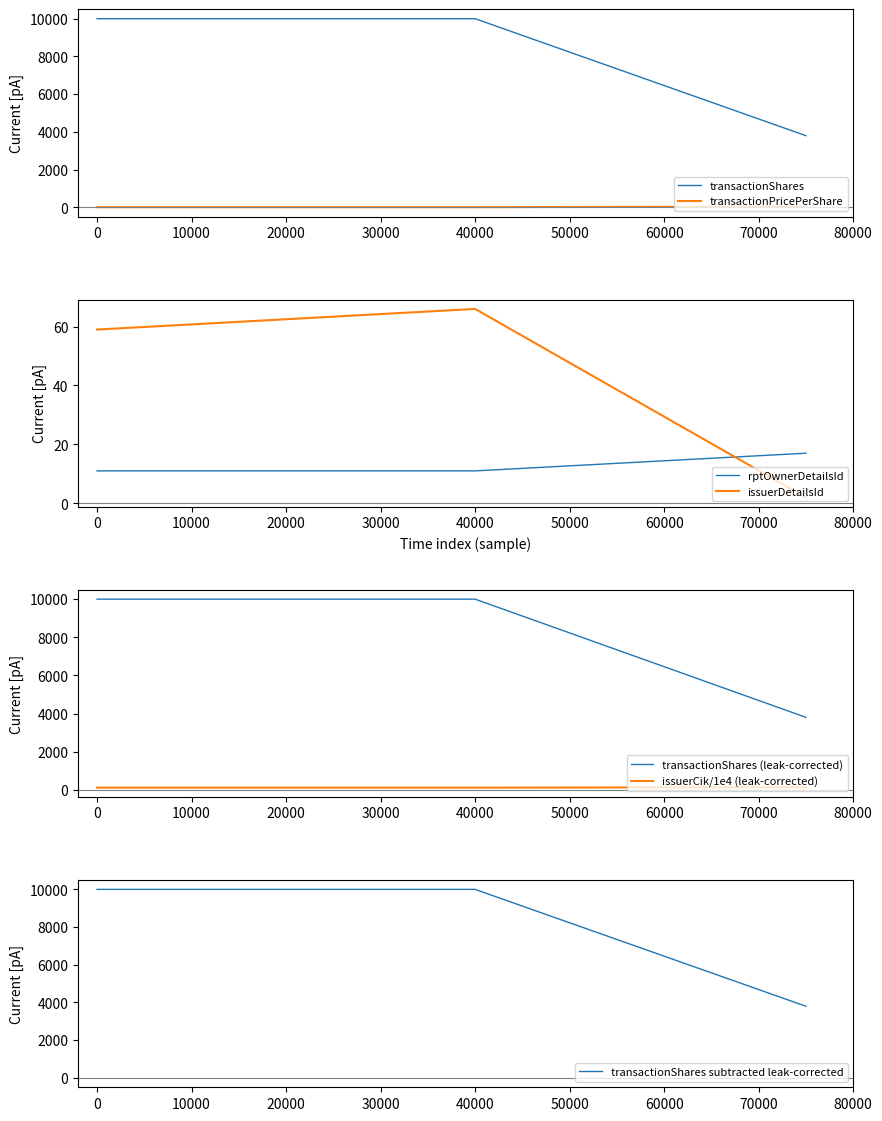

What is the average value of the transactionShares series?

7933.3